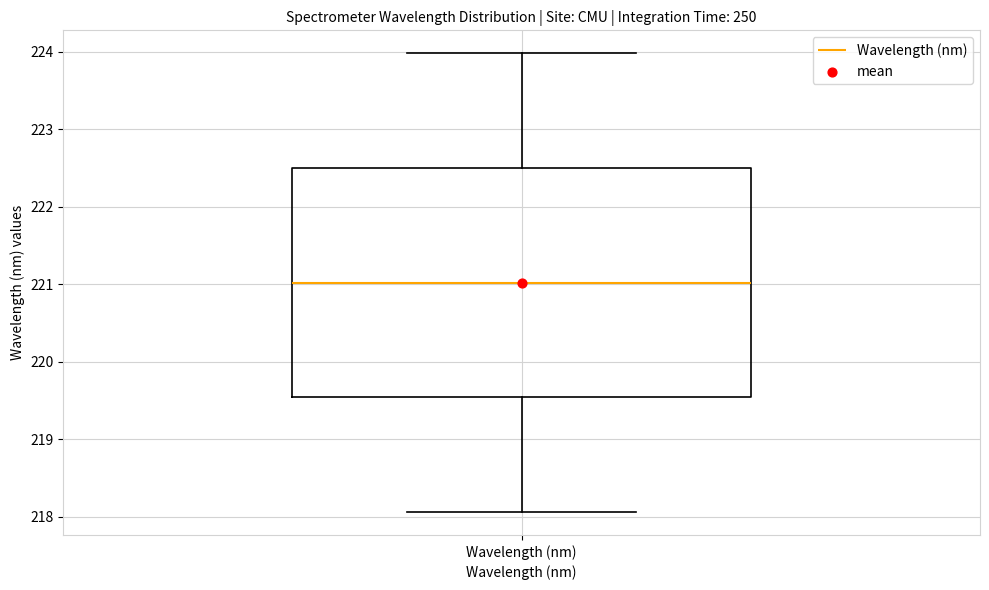

Transcribe this box plot: give where the median line is, the range the box spans, and where the two whiskers end, as read against the y-axis. The values are not printed on the chart, so give them approximately, as read against the axis.

median 221.0, box 219.5 to 222.5, whiskers 218.1 to 224.0